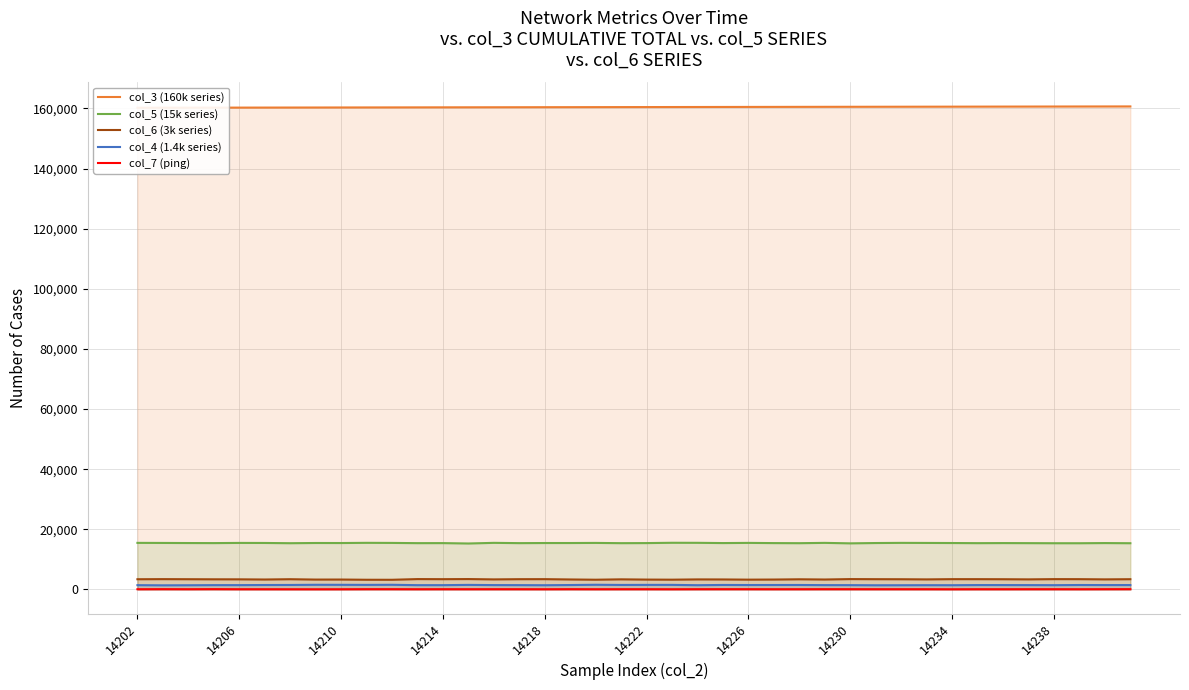

Rank the series by their maximum value, from highest to lowest.

col_3 (160k series), col_5 (15k series), col_6 (3k series), col_4 (1.4k series), col_7 (ping)